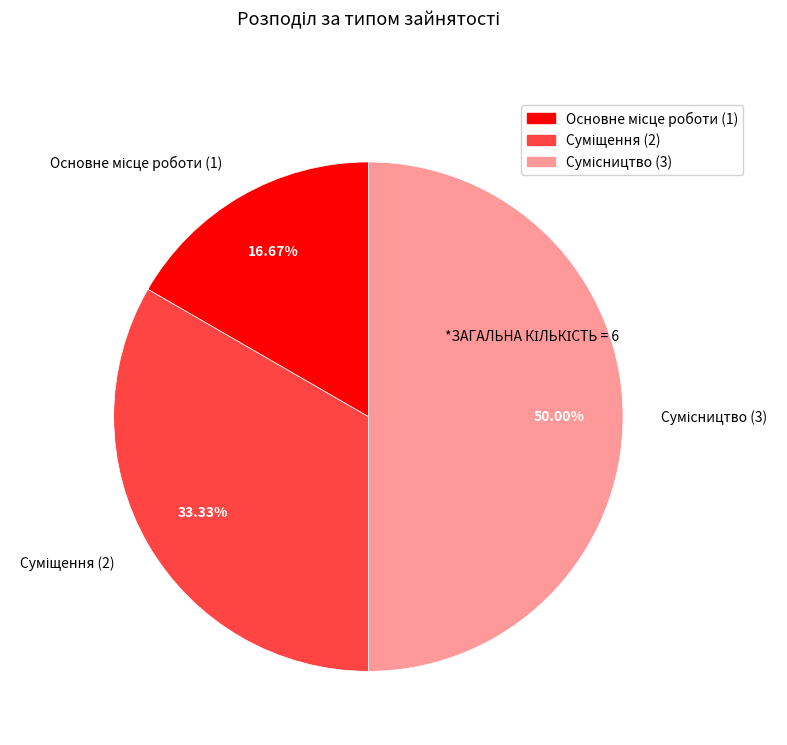

Count the number of slices in the pie.

3